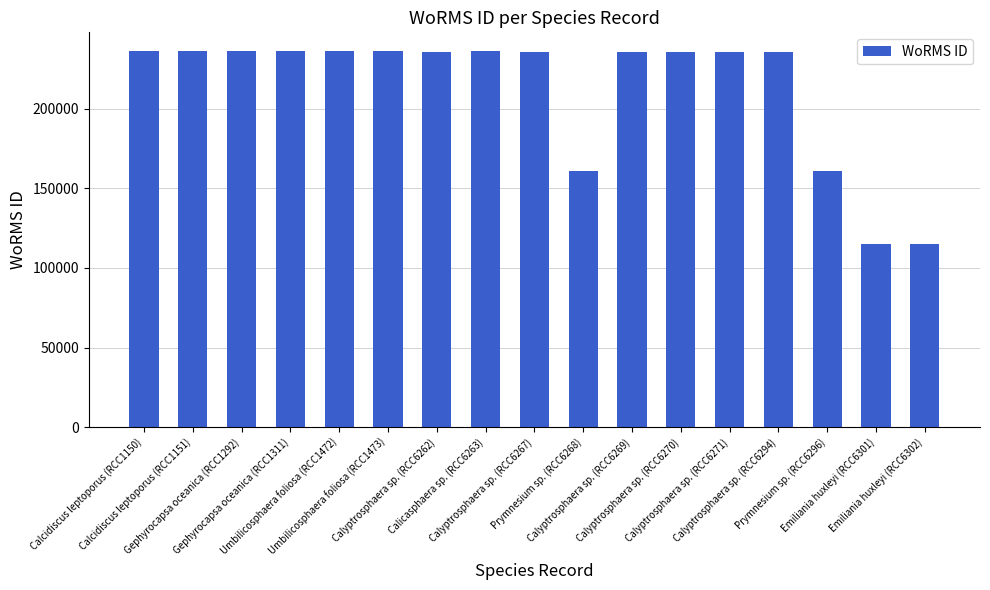

Approximately how many times larger is the value at Prymnesium sp. (RCC6296) compared to Calyptrosphaera sp. (RCC6271)?

0.7